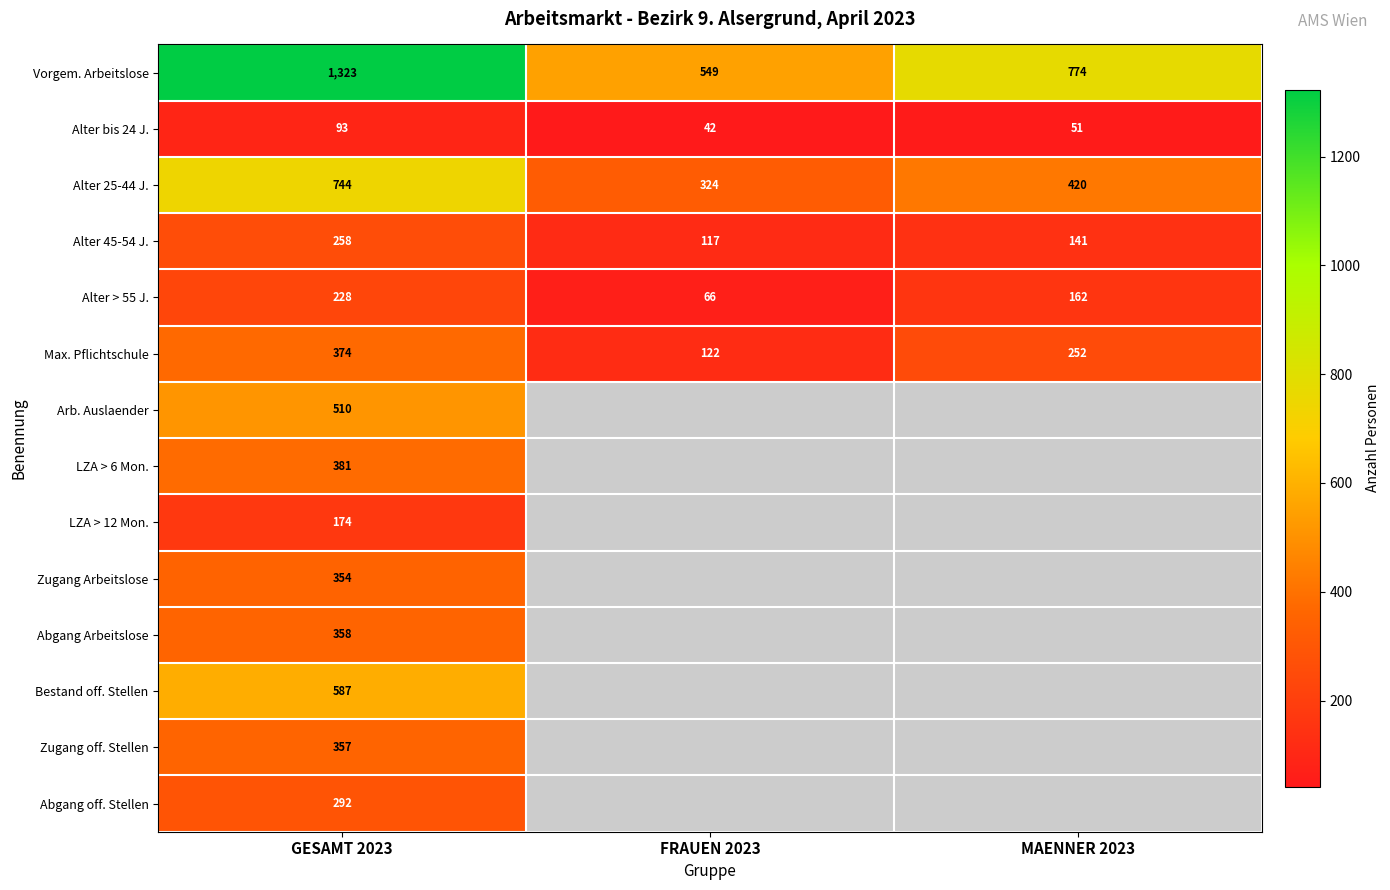

Count the number of categories in the chart.

3